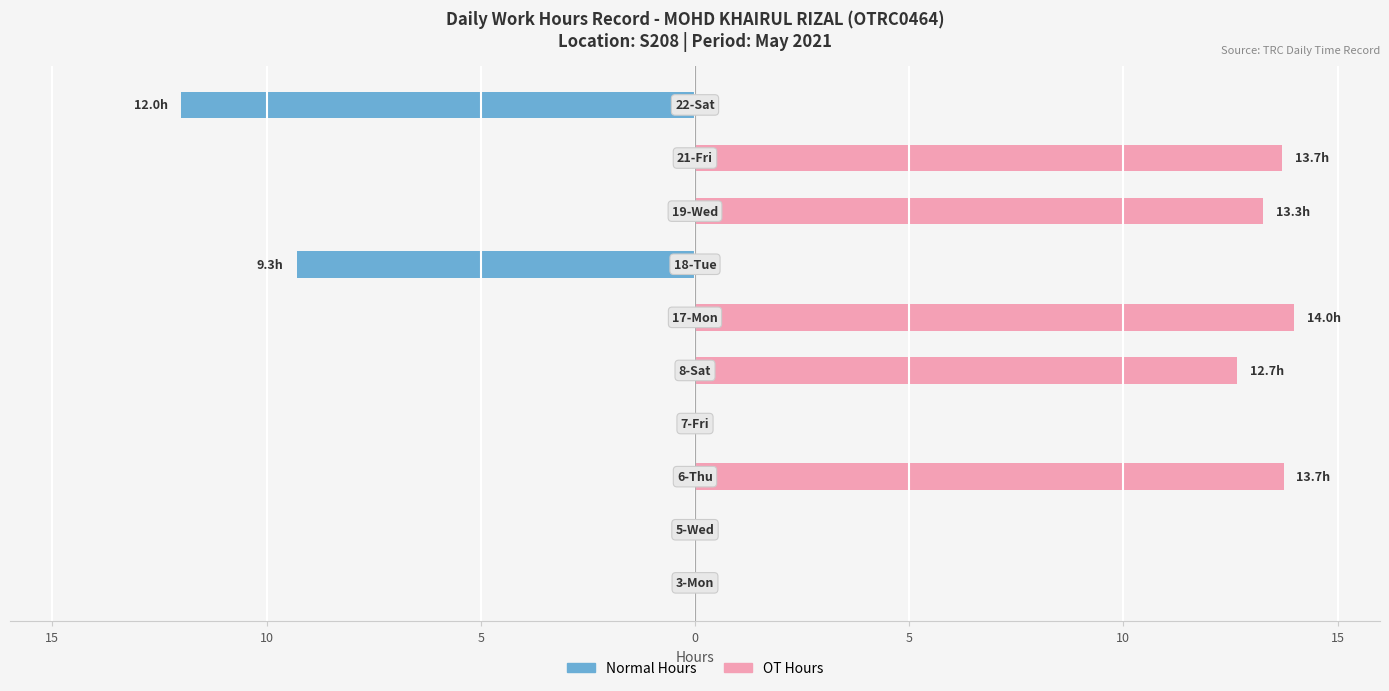

List the series in order of their peak value, lowest first.

Normal Hours, OT Hours